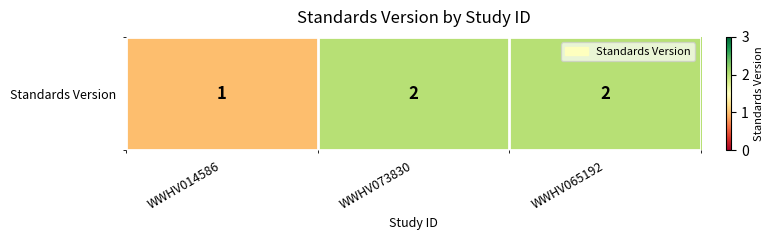

Count the number of data series in this chart.

1